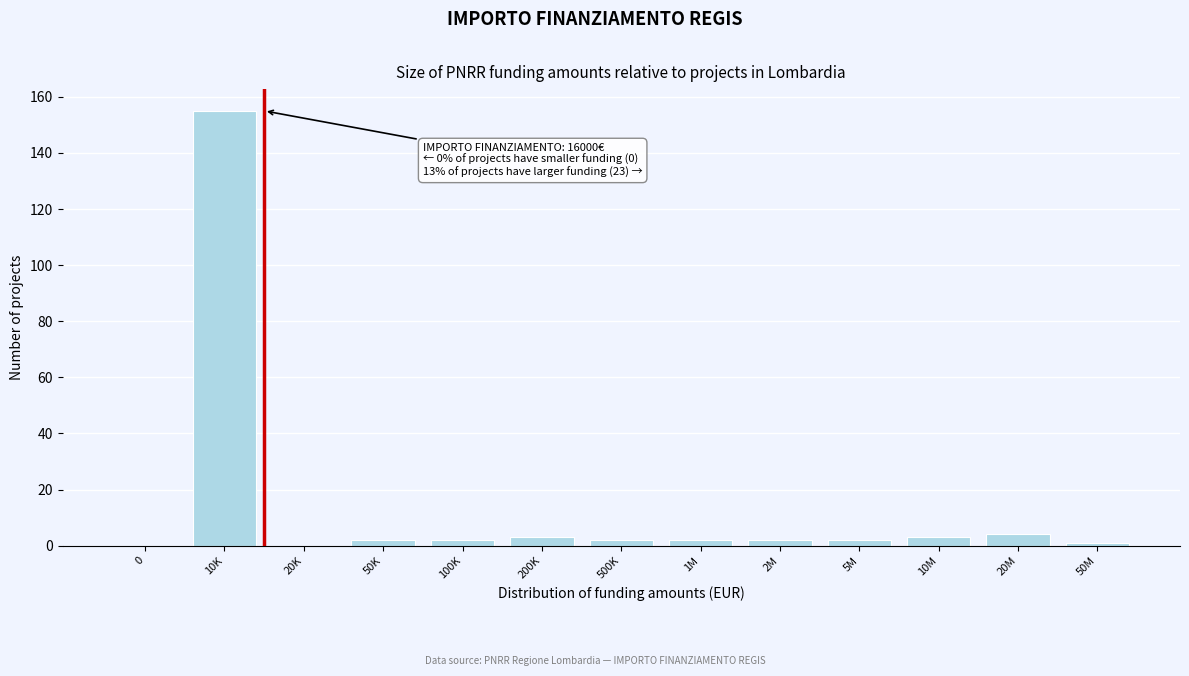

Reading left to right, transcribe all the data shown in this chart.

0=0	10K=155	20K=0	50K=2	100K=2	200K=3	500K=2	1M=2	2M=2	5M=2	10M=3	20M=4	50M=1